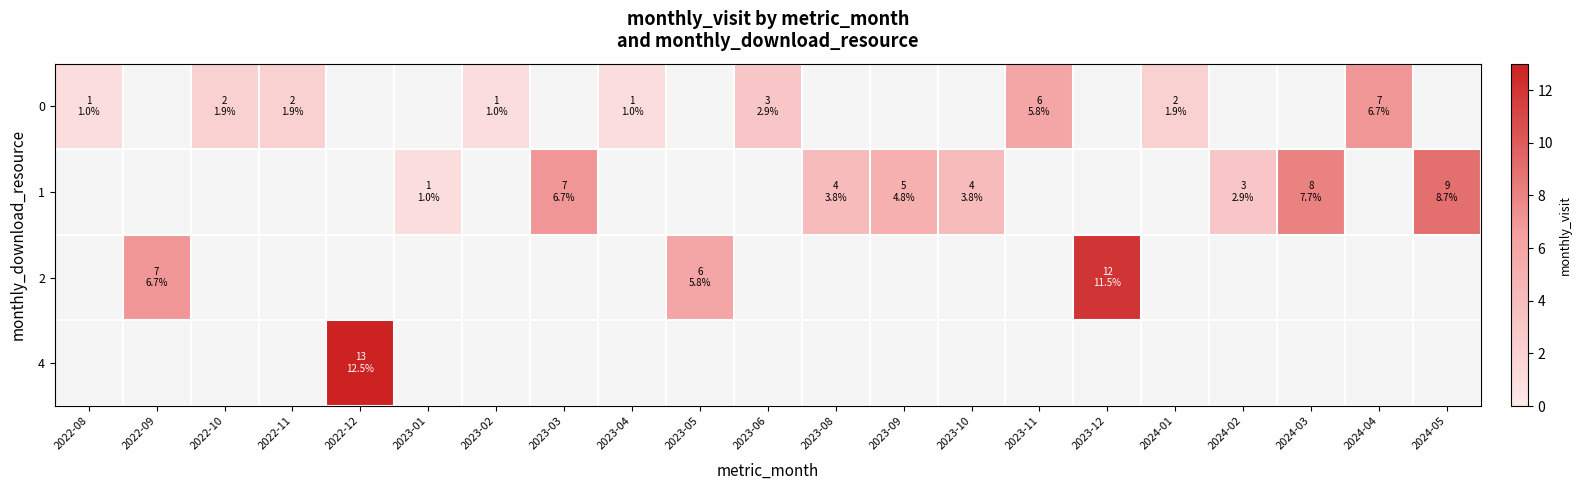

The value of 1 at 2023-03 is 2.0. True or false?

False